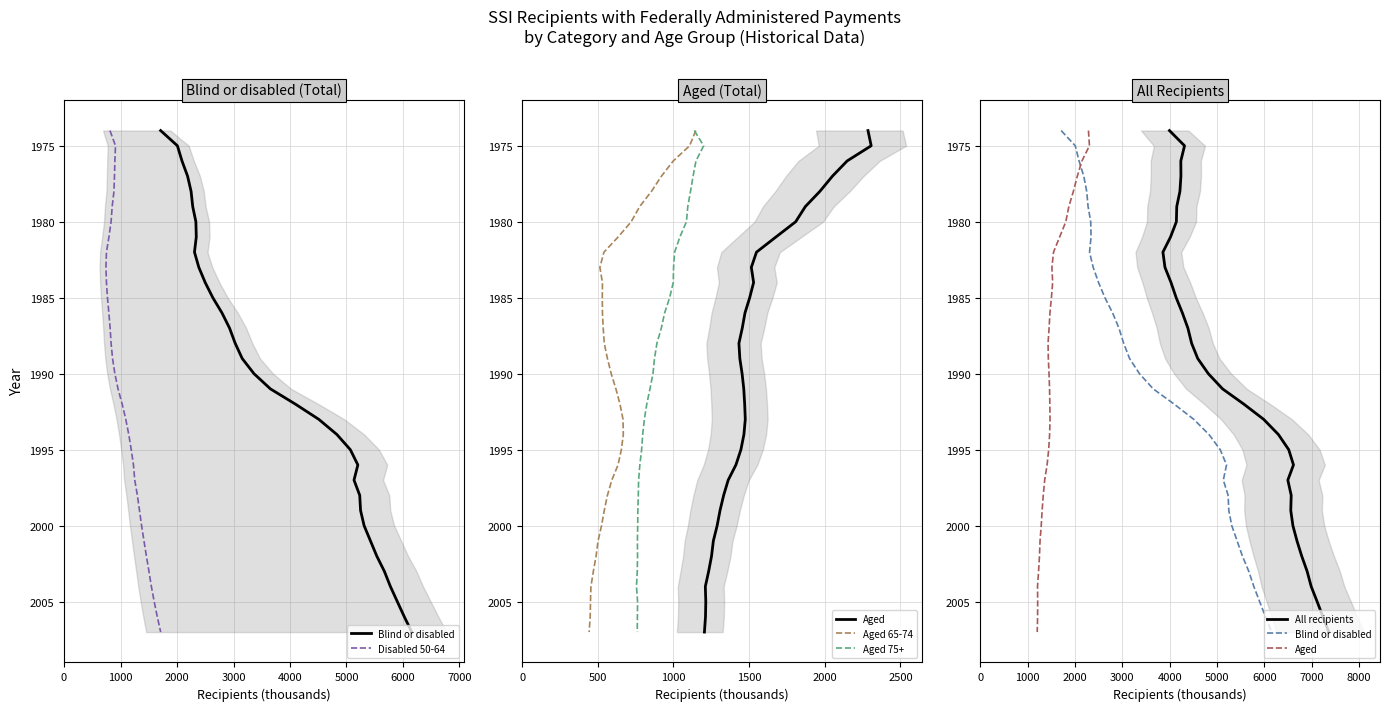

True or false: Aged 65-74 and Disabled 50-64 intersect in this chart.

False